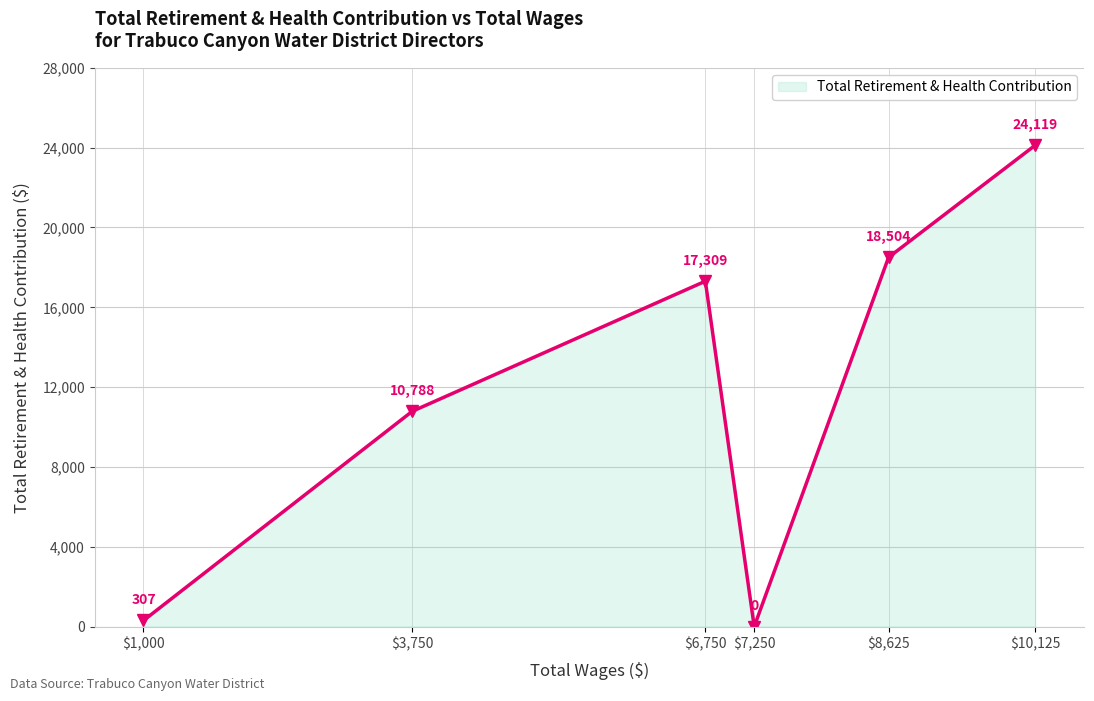

Reading right to left, extract all data points from this chart.

24119	18504	0	17309	10788	307